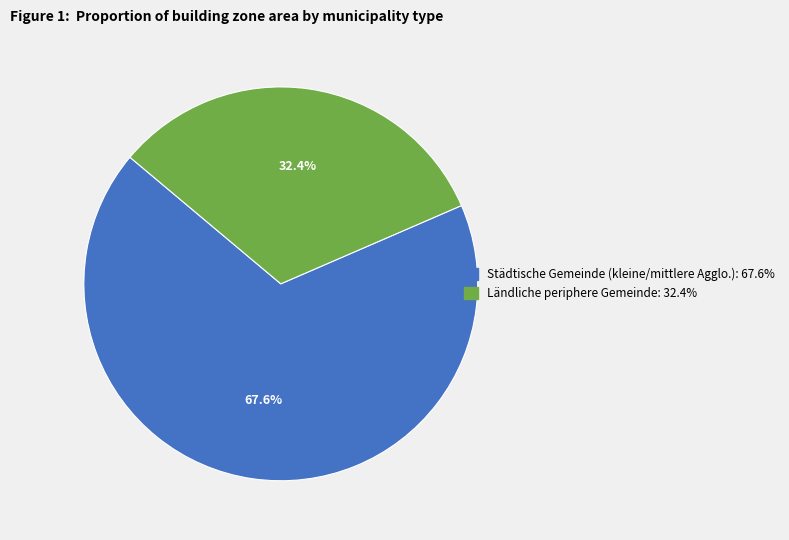

Count the number of slices in the pie.

2